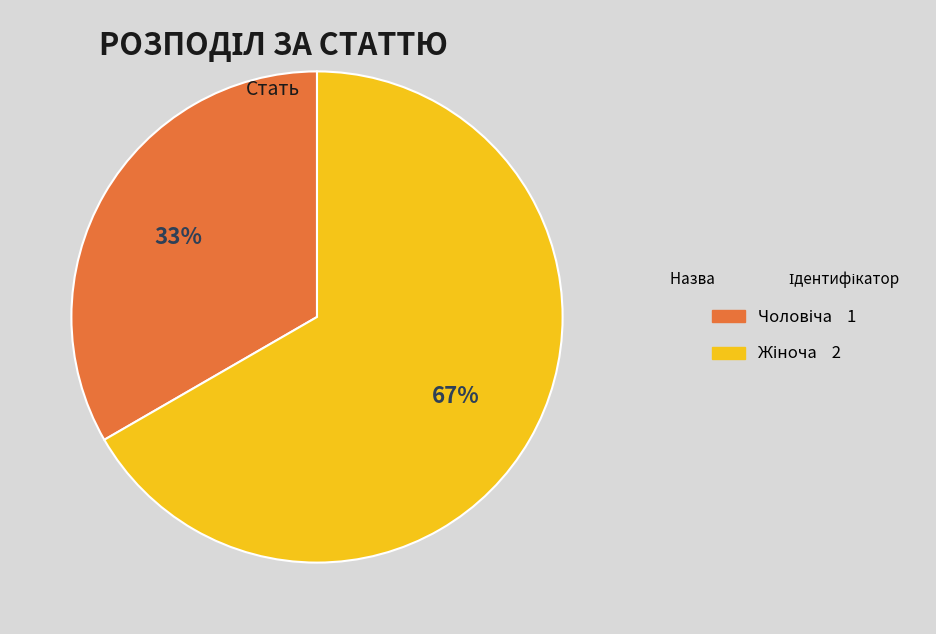

How many slices are in this pie chart?

2